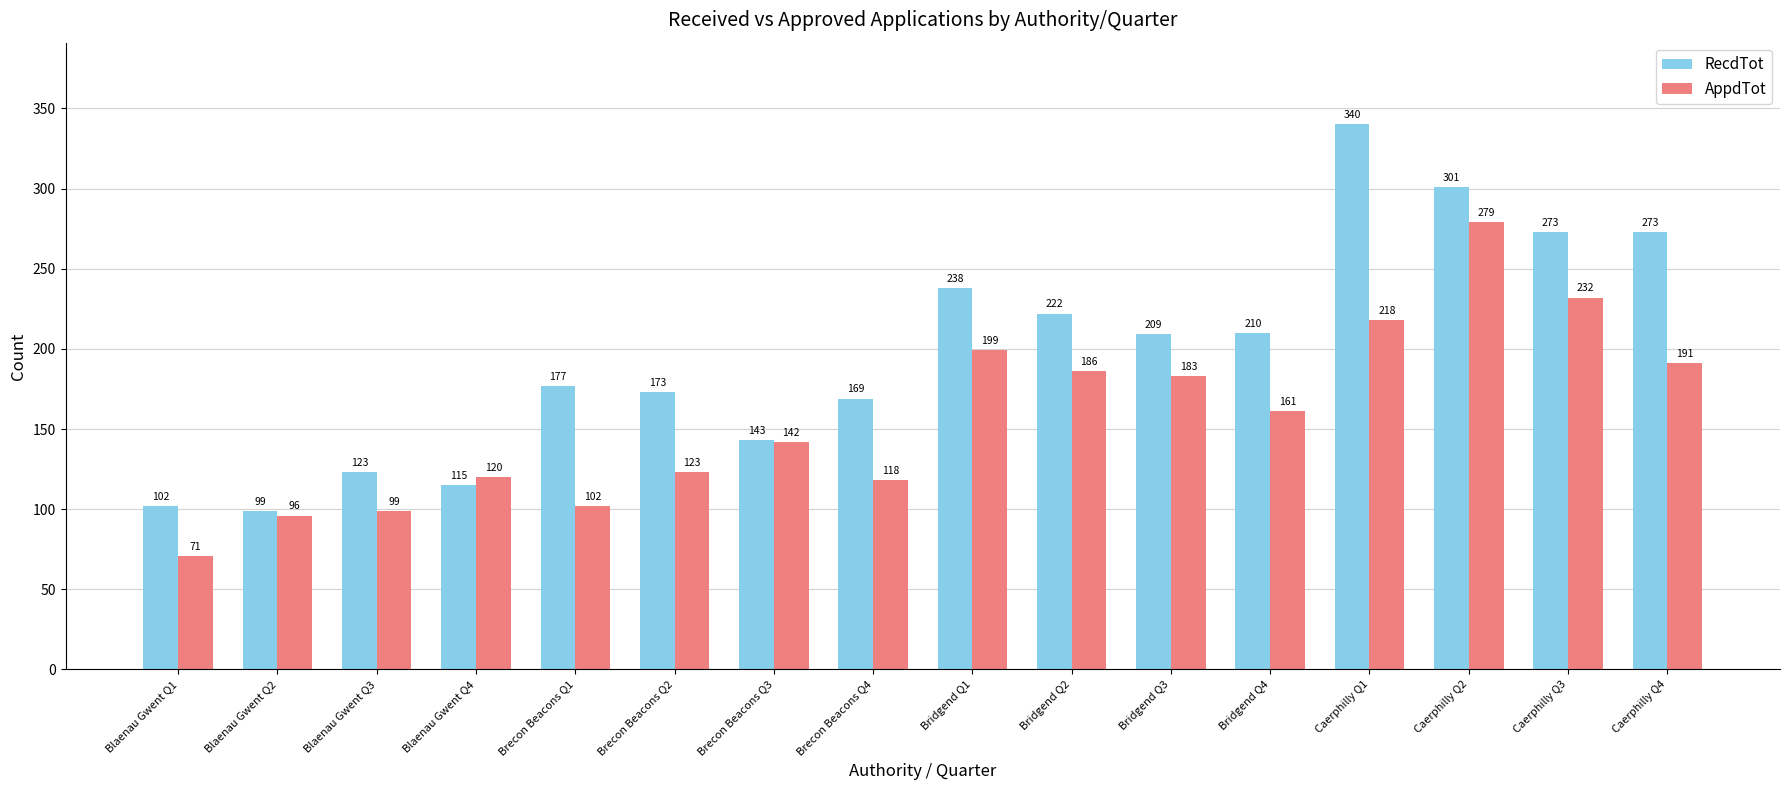

The RecdTot series shows 498 at Caerphilly Q1. True or false?

False